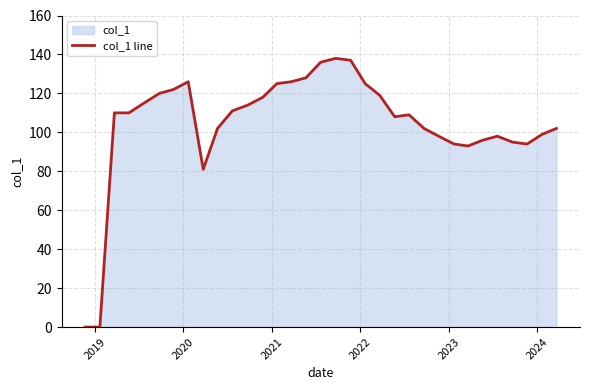

What is the maximum value shown in the chart?

138